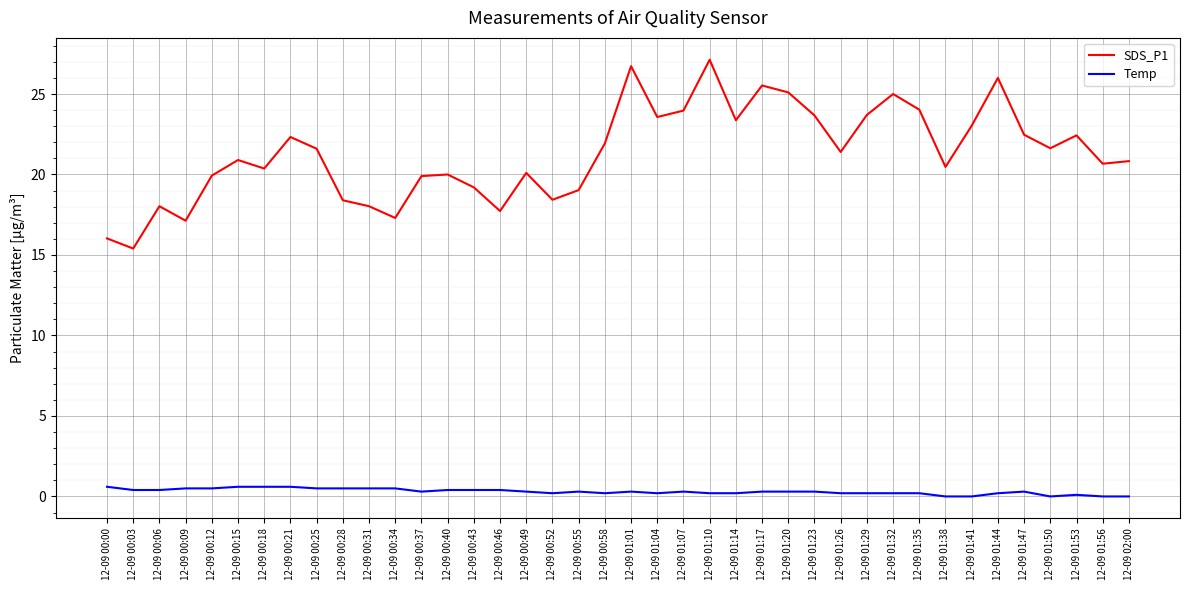

Is it true that SDS_P1 equals 41.5 at 12-09 01:01?

False